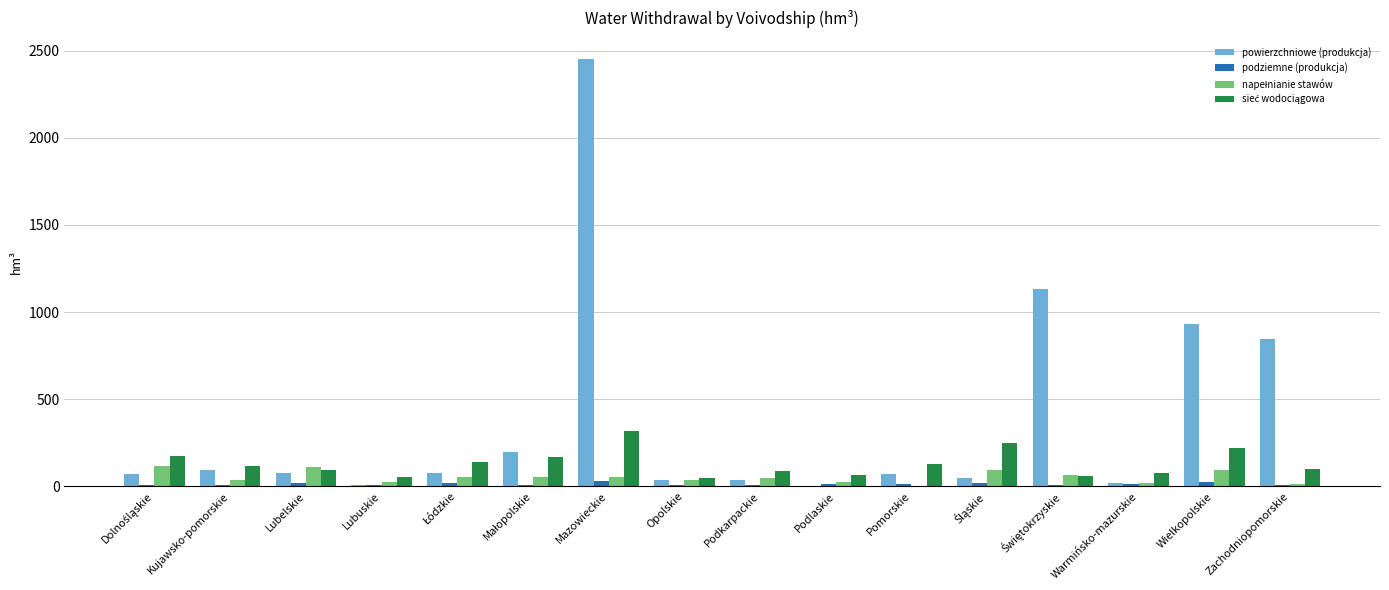

How many groups of bars are there?

16